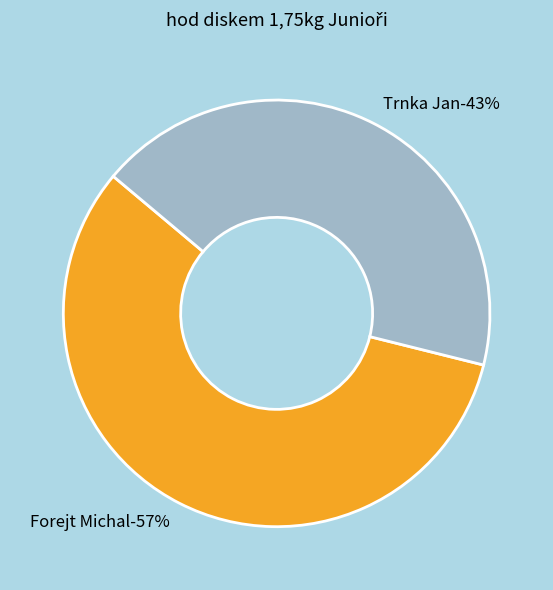

Rank the categories by value from highest to lowest.

Forejt Michal, Trnka Jan